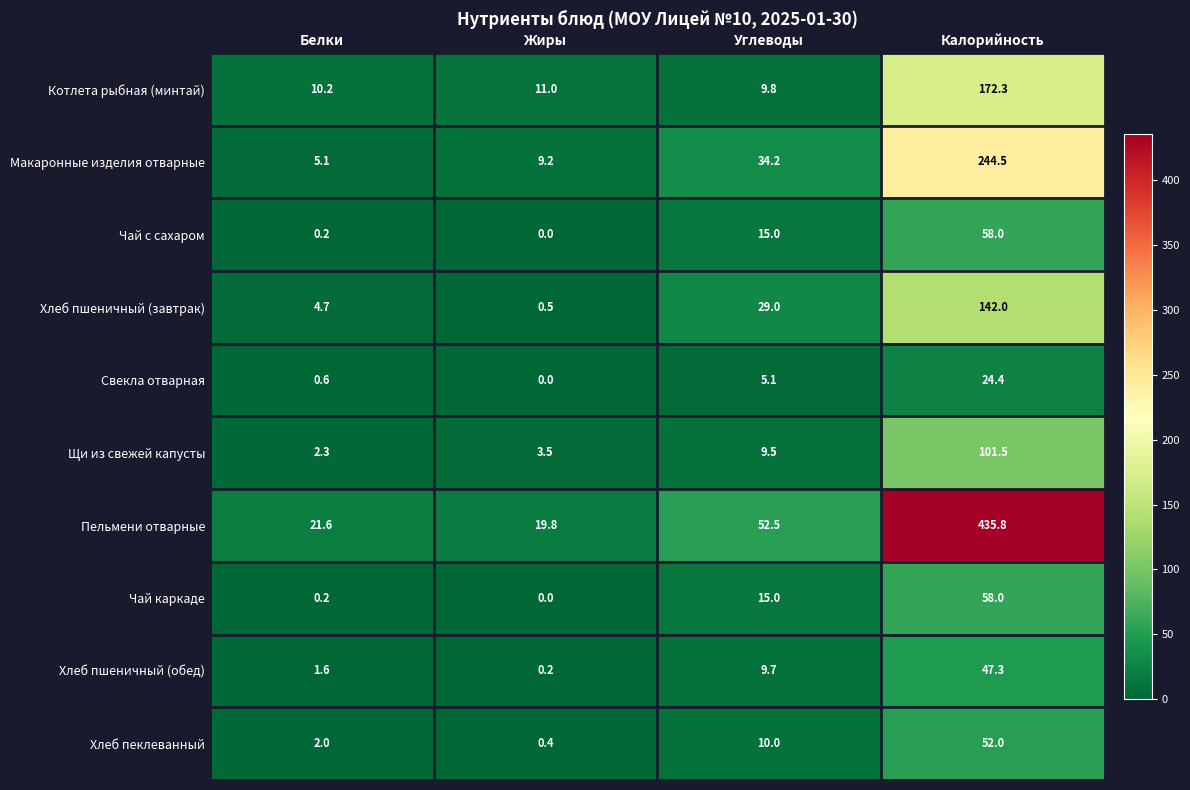

Read the Щи из свежей капусты value at Жиры.

3.5